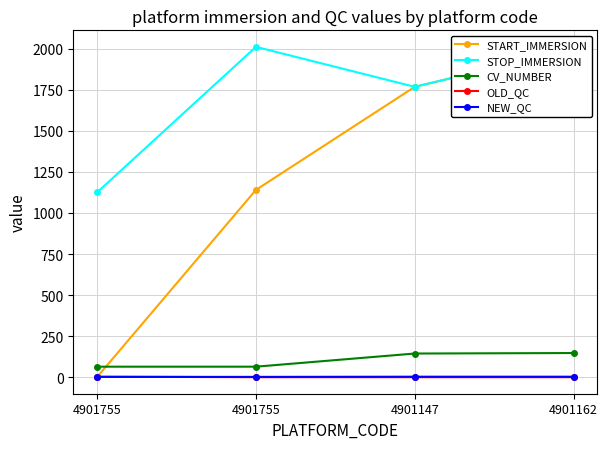

Rank the series at 4901147 from lowest to highest value.

OLD_QC, NEW_QC, CV_NUMBER, START_IMMERSION, STOP_IMMERSION